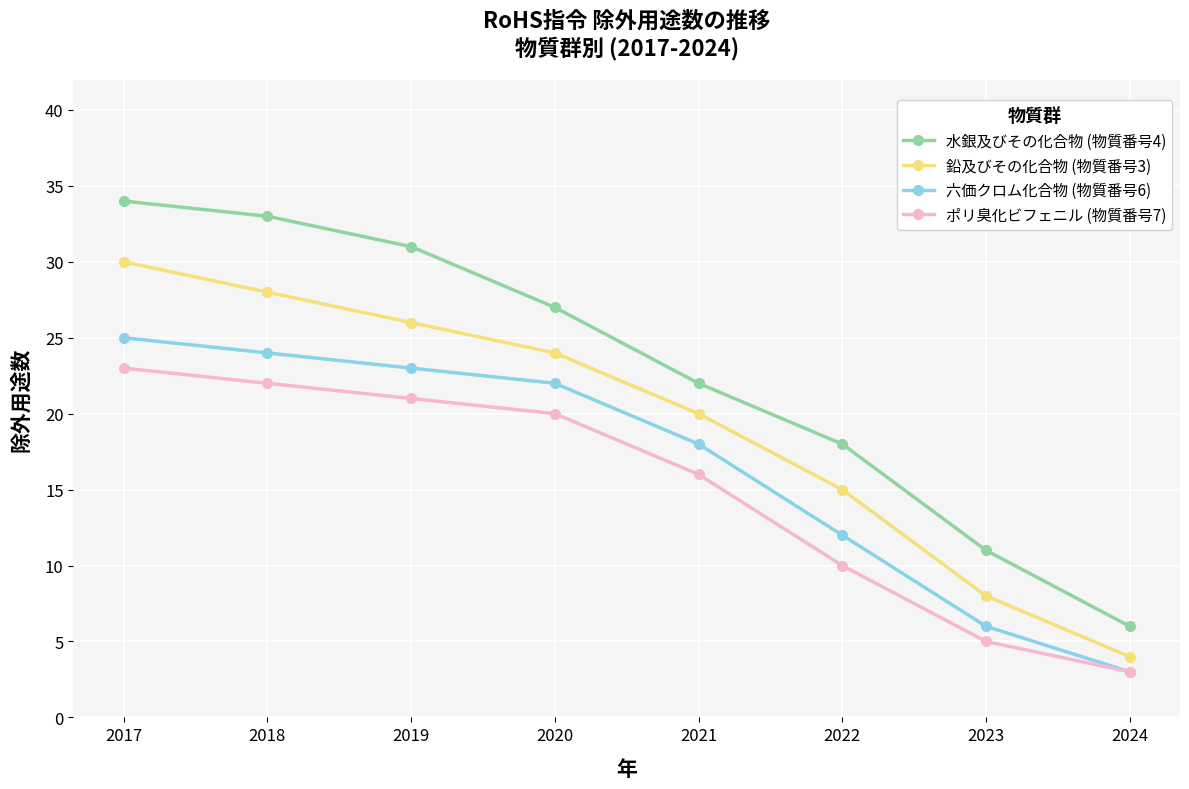

Between 2018 and 2023, which series saw the biggest shift?

水銀及びその化合物 (物質番号4)